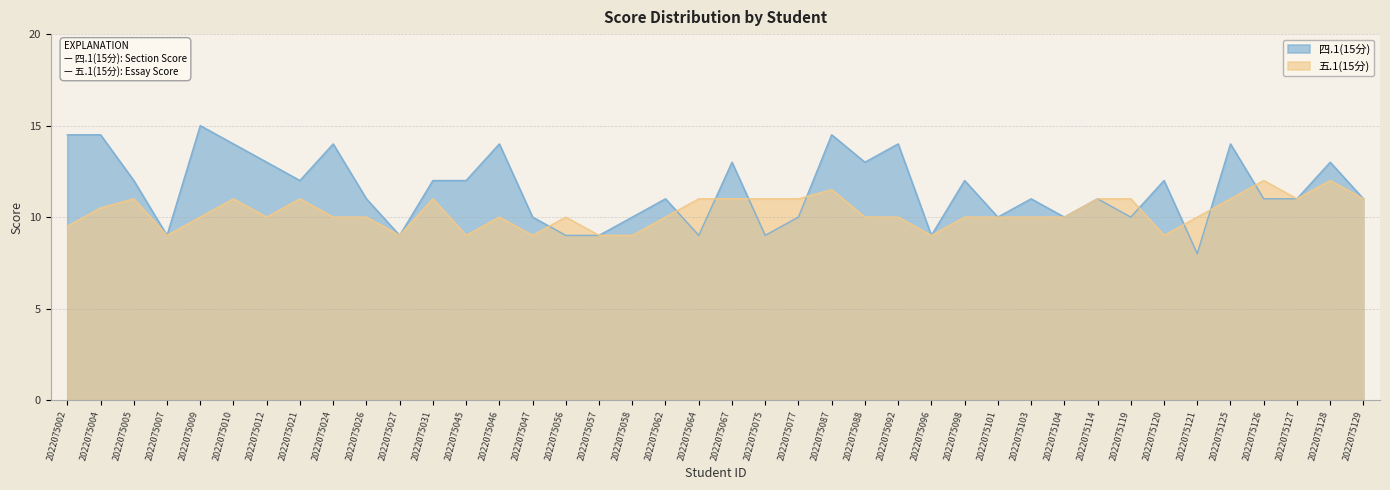

Which series has the largest range (max minus min)?

四.1(15分)